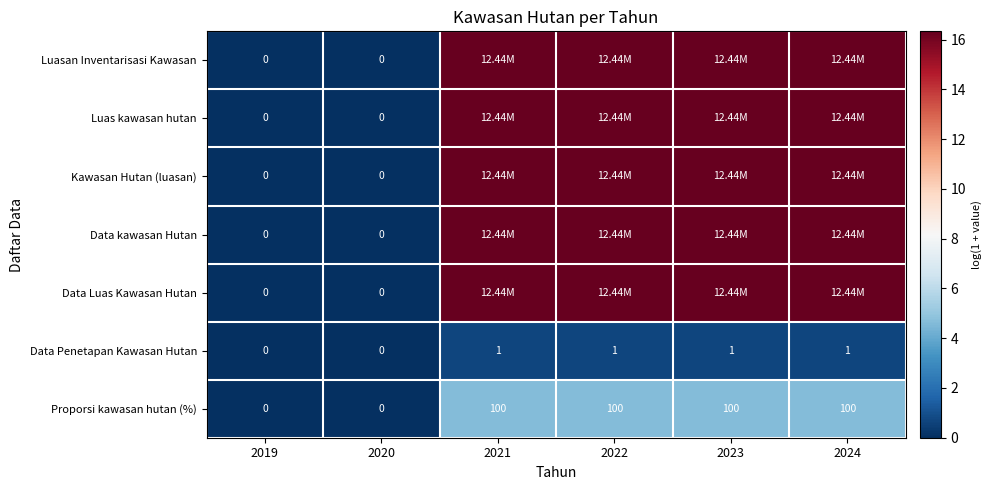

Is the value of Data Penetapan Kawasan Hutan at 2023 greater than the value of Luasan Inventarisasi Kawasan at 2020?

Yes